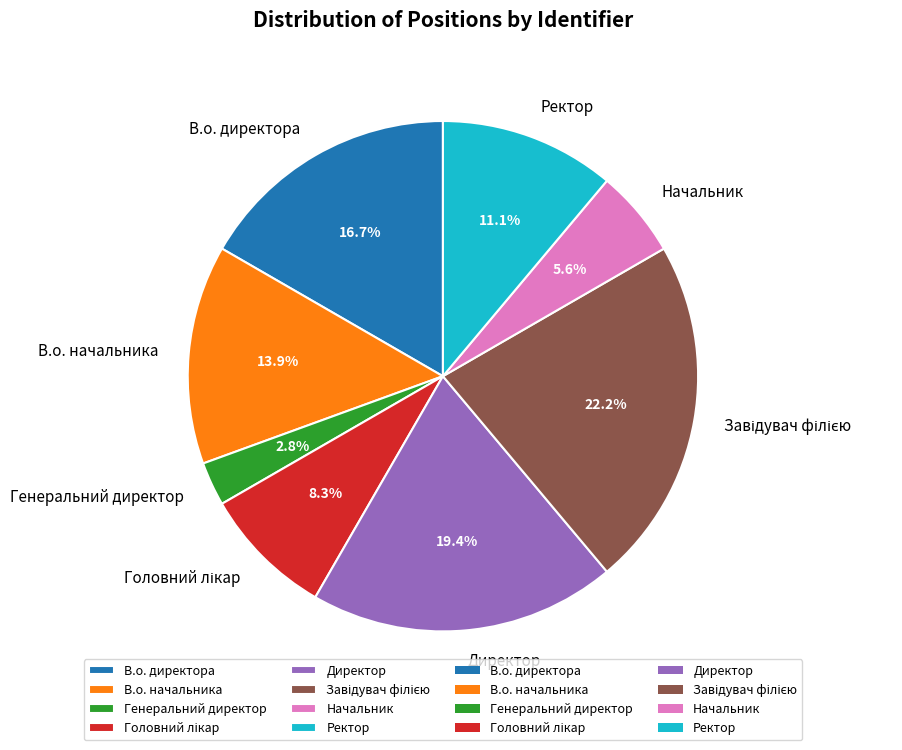

Which has a higher value, Директор or В.о. начальника?

Директор